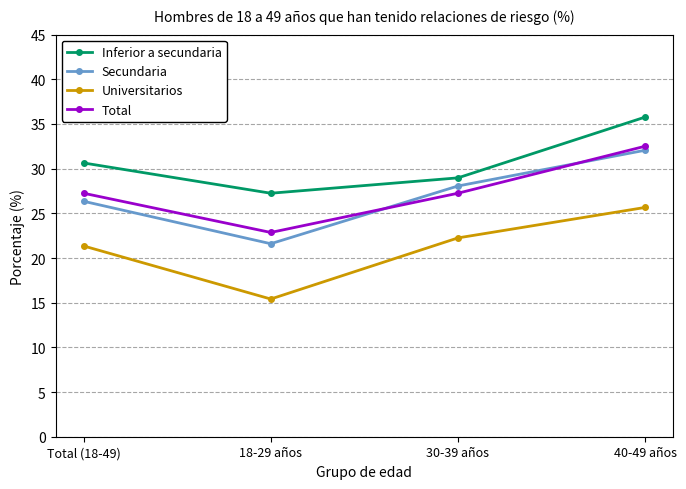

True or false: Secundaria and Inferior a secundaria intersect in this chart.

False